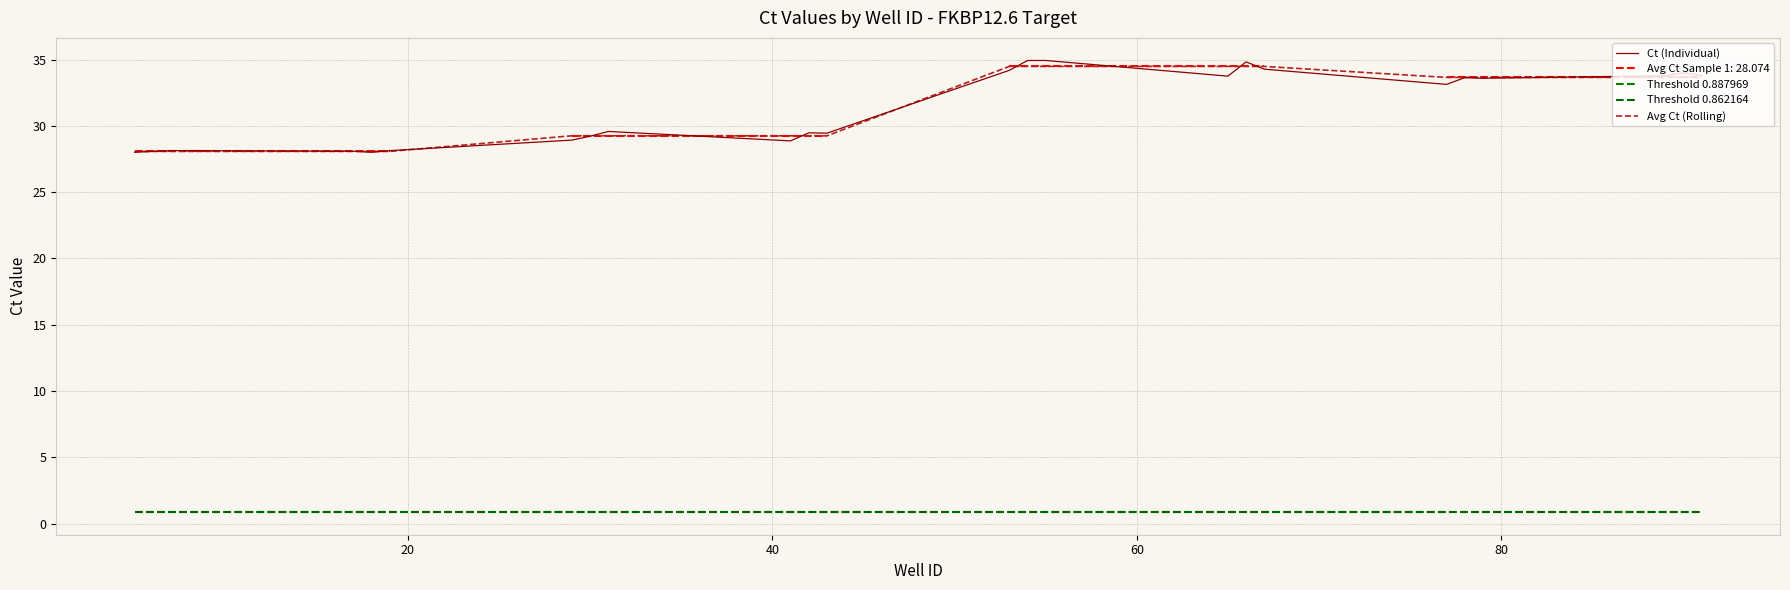

What is the maximum value for Avg Ct (Rolling)?

34.5